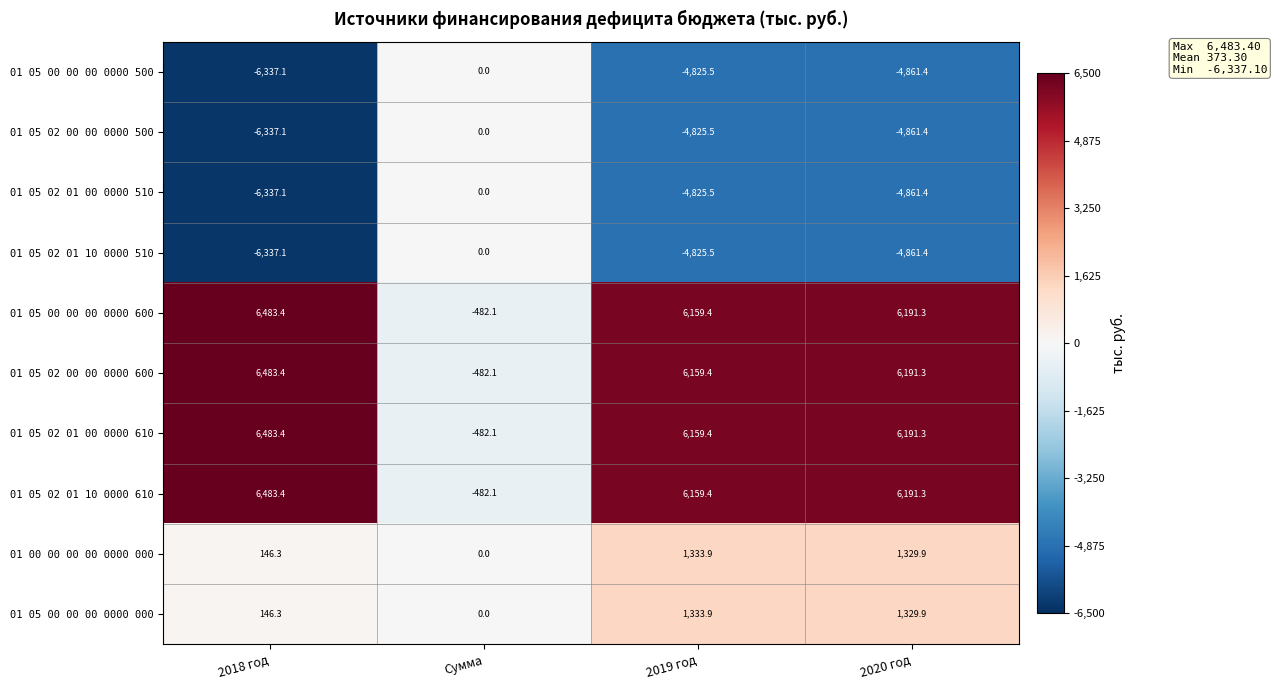

What is the difference between the maximum and minimum values in the 01 05 02 01 10 0000 510 series?

6337.1